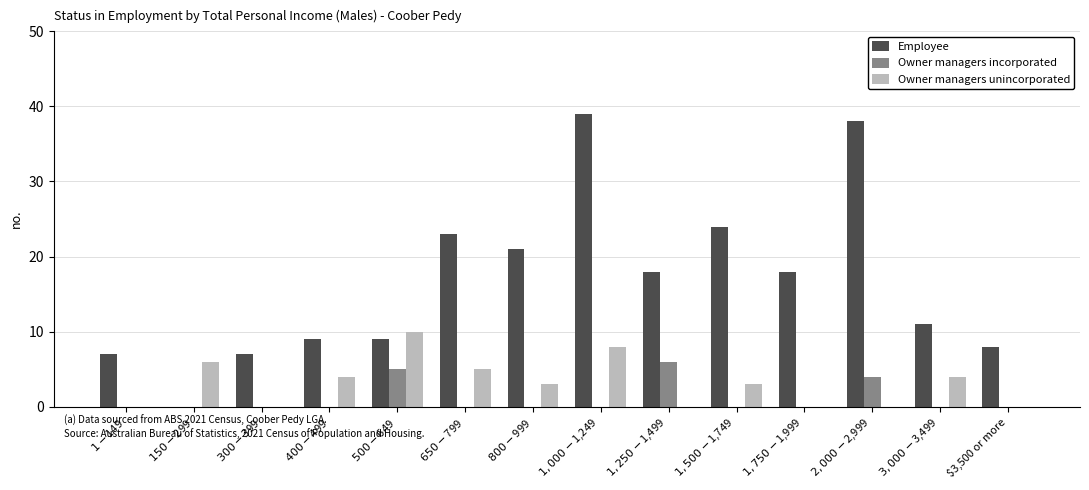

What are all the series names shown in the legend?

Employee, Owner managers incorporated, Owner managers unincorporated